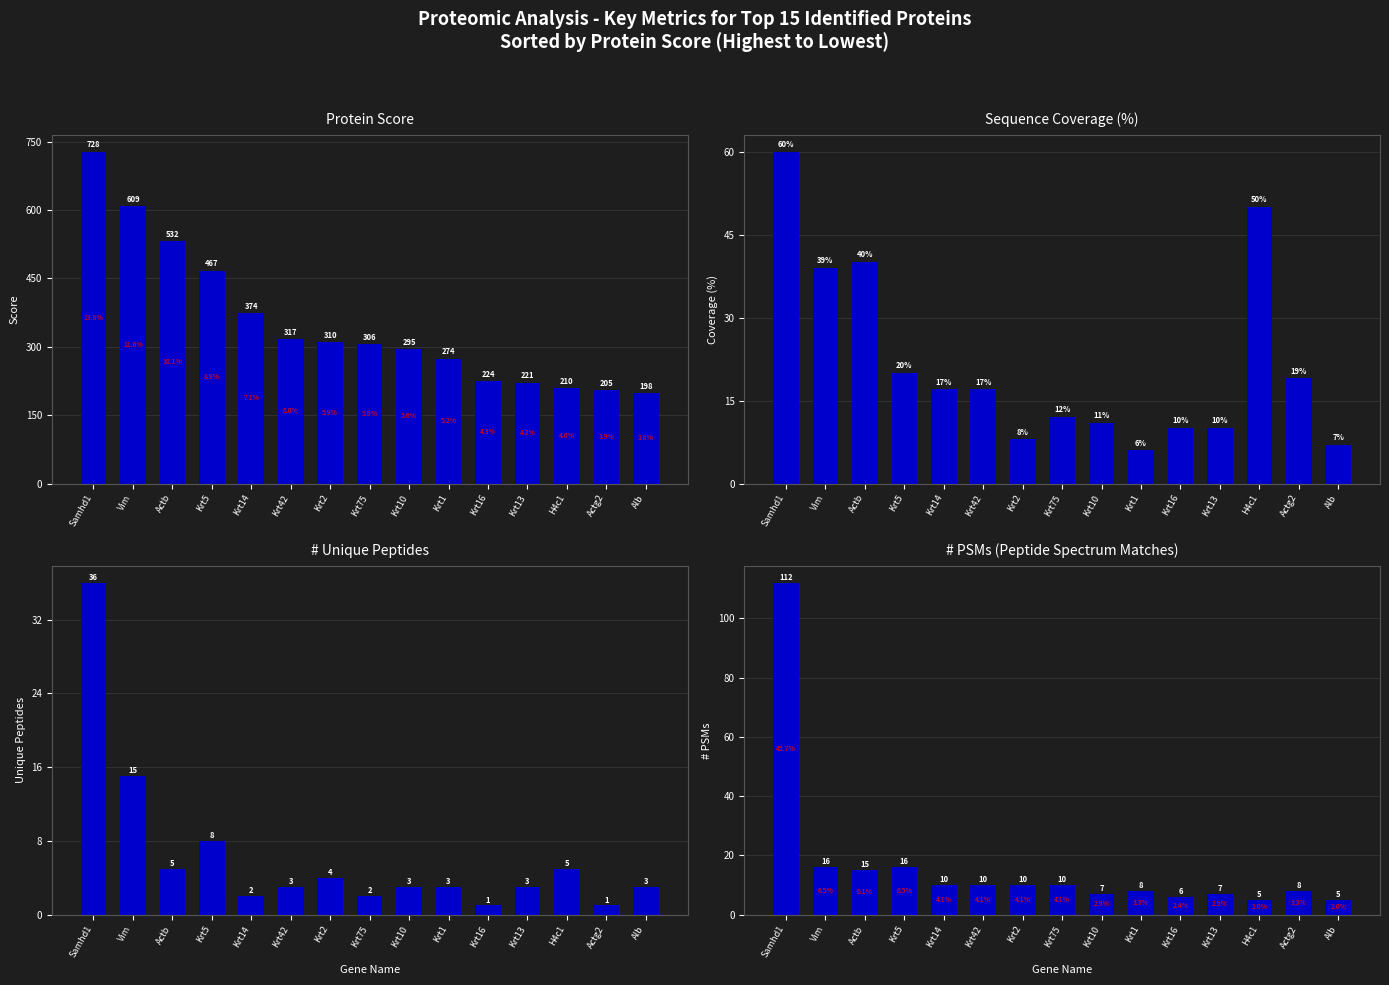

At which label is # Unique Peptides closest to 18?

Vim